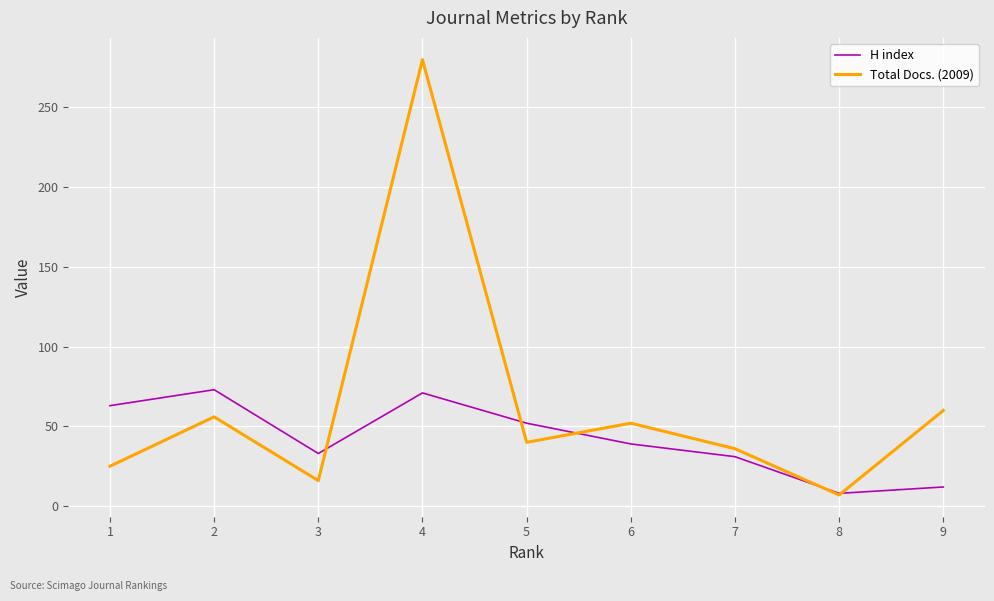

Which series has the largest total across all categories?

Total Docs. (2009)